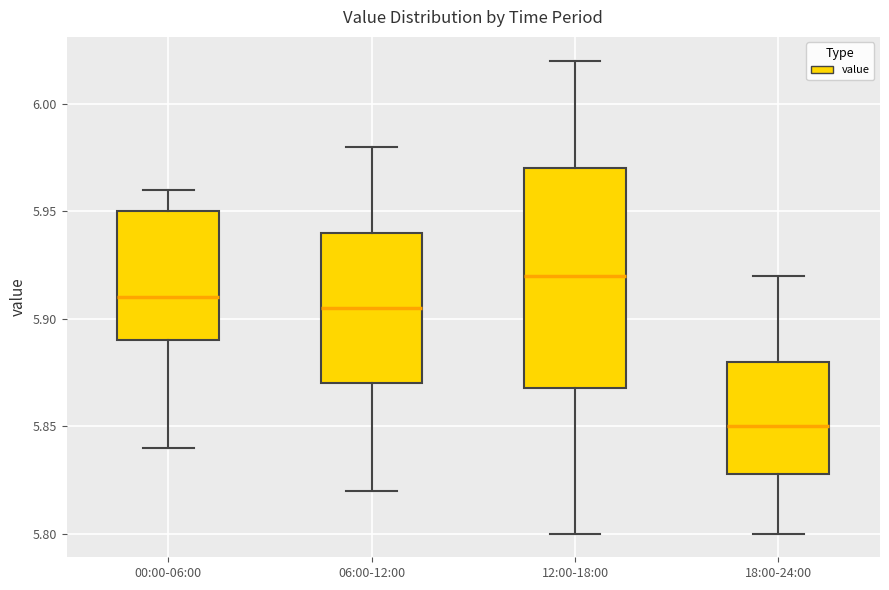

Which box is the tallest, from its lower edge to its upper edge?

12:00-18:00